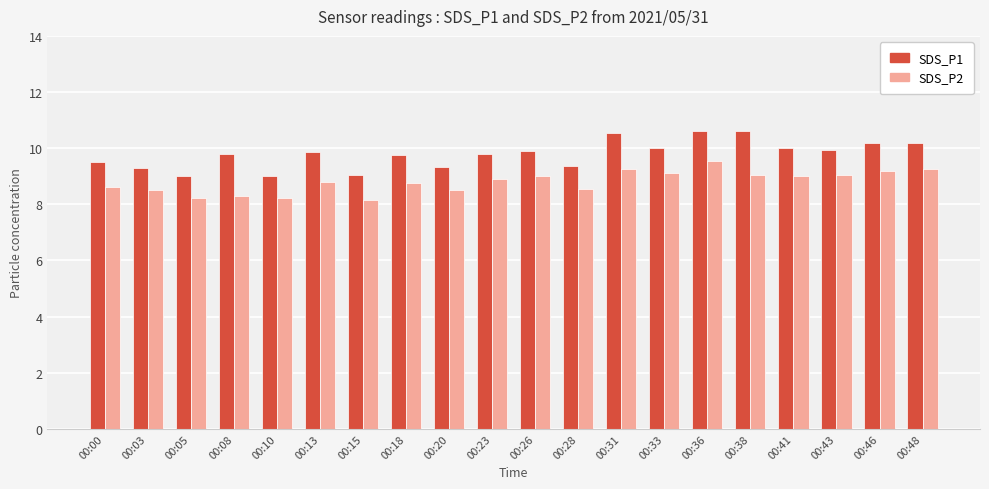

What is the lowest value of the SDS_P1 series?

9.0